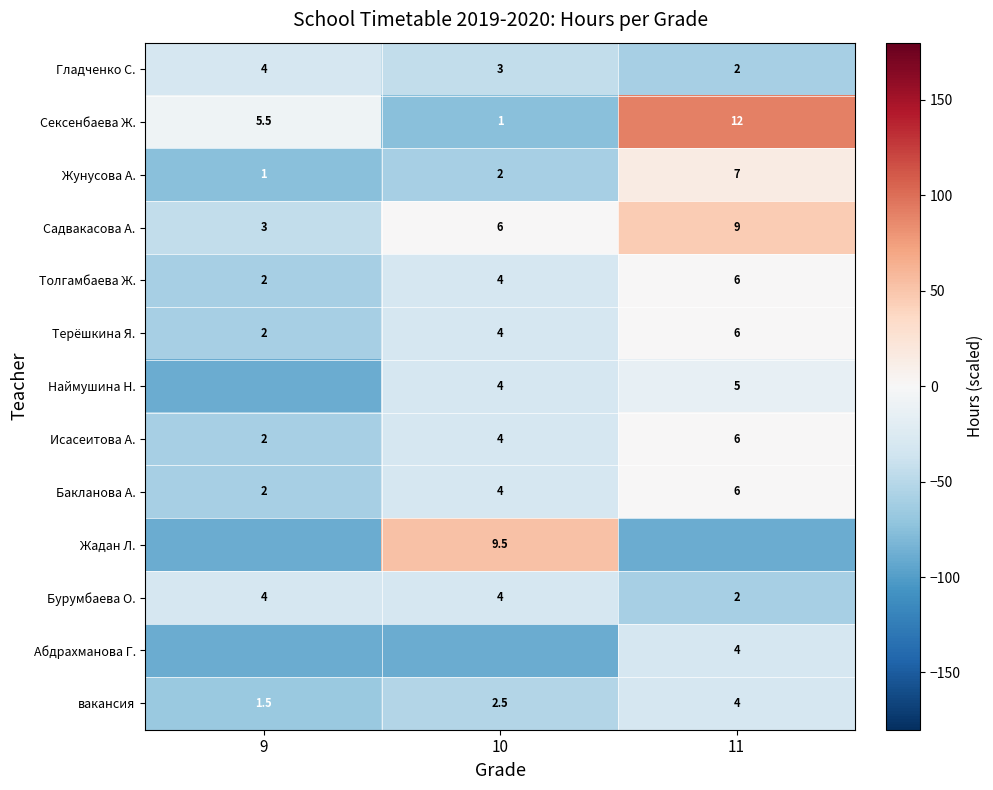

Between 10 and 11, which series saw the biggest shift?

Сексенбаева Ж.